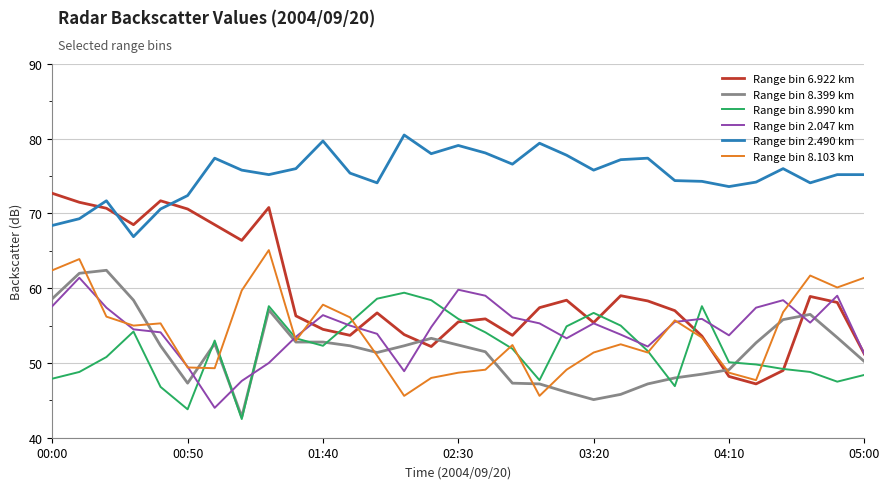

Does the chart have visible grid lines?

Yes